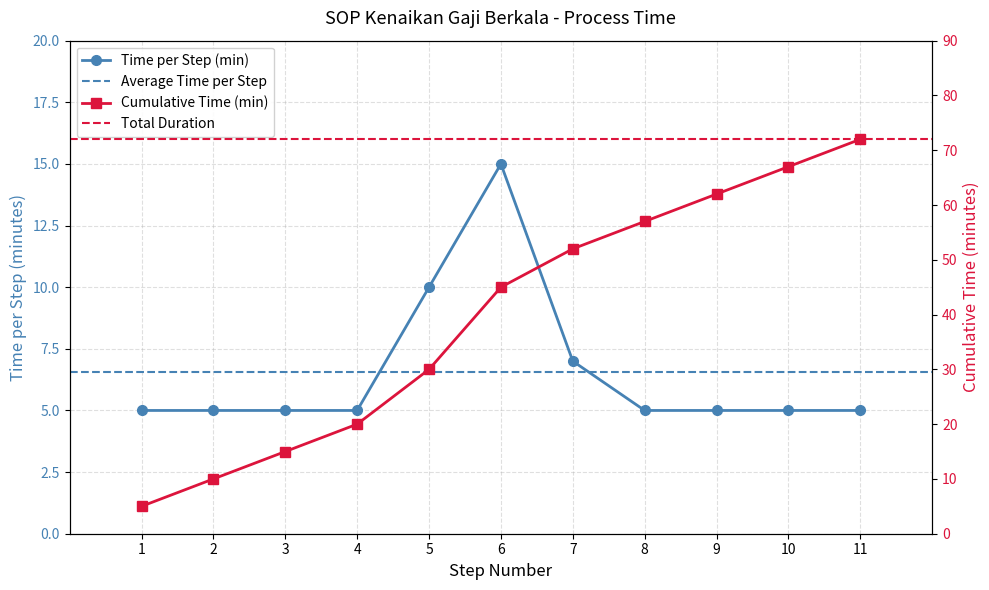

What is the approximate value of Step Number at 5?

30